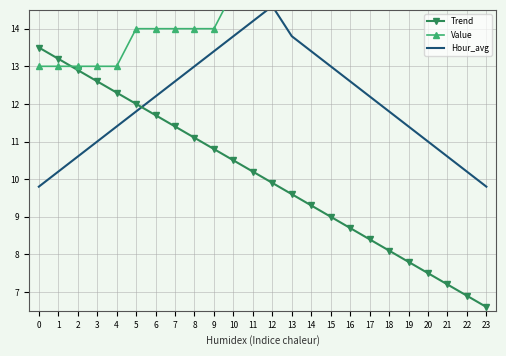

Is the value of Value at 11 greater than the value of Trend at 1?

Yes